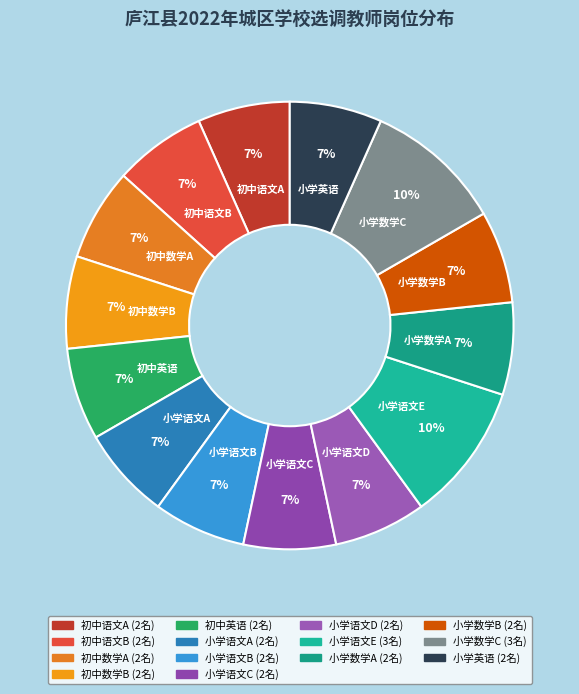

Approximately how many times larger is the value at 小学数学B compared to 小学数学A?

1.0